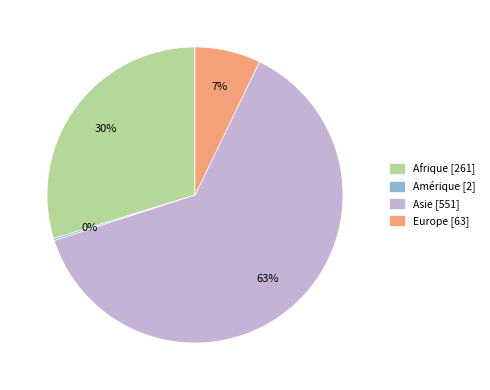

To the nearest percent, what is the combined percentage of Asie [551] and Afrique [261]?

93%